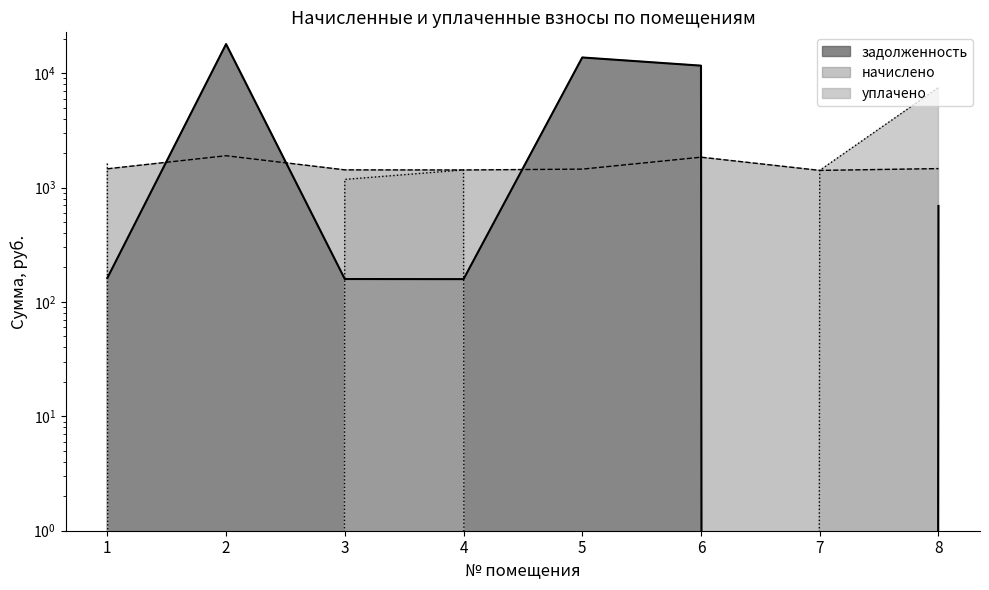

What is the average value of the задолженность series?

5555.5